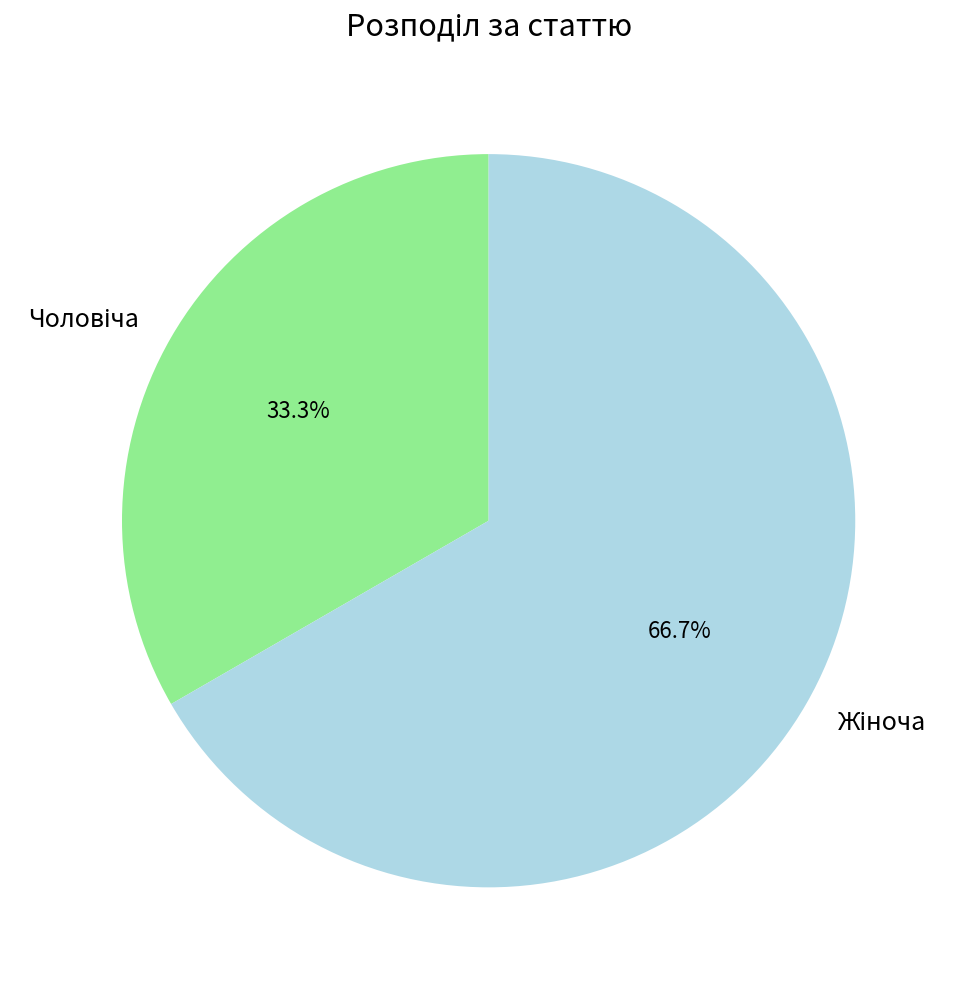

To the nearest percent, what is the average slice percentage?

50%